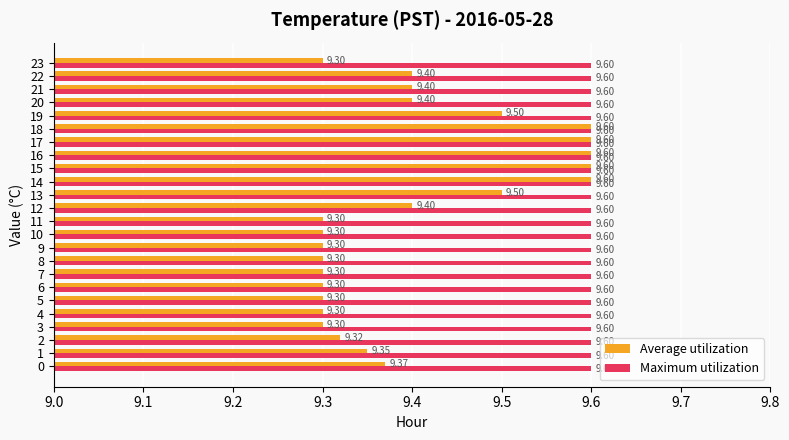

List the series in order of their overall mean, highest first.

Maximum utilization, Average utilization